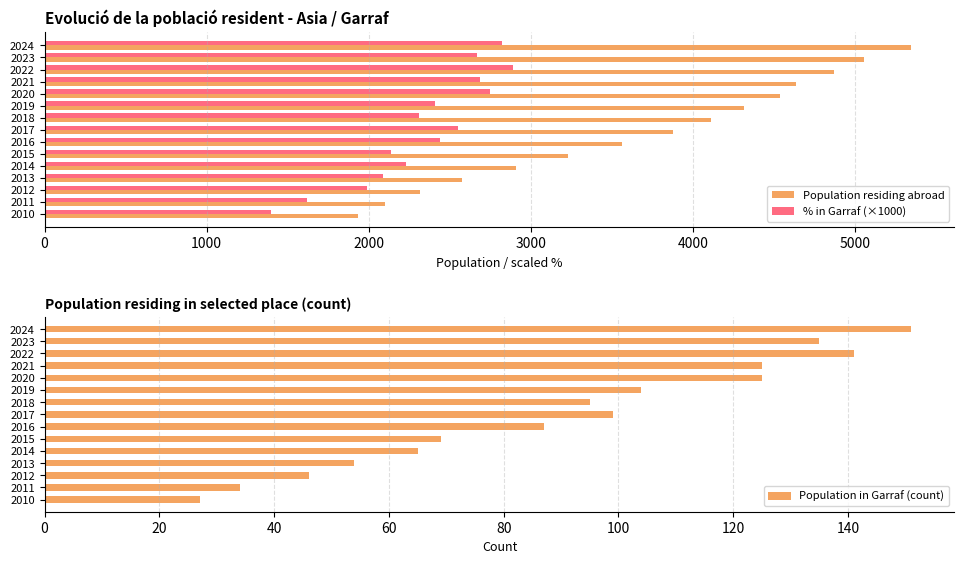

What is the difference between the maximum and minimum values in the % in Garraf (×1000) series?

1490